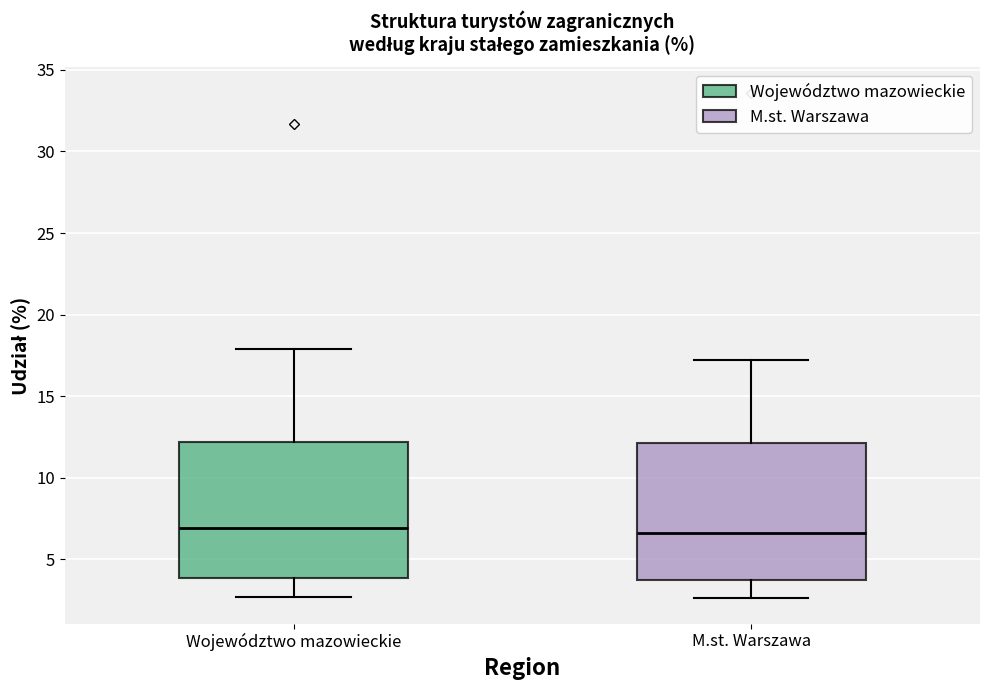

Reading left to right, read every box against the y-axis: the position of its median line, the range the box covers, and the ends of its whiskers. The values are not printed on the chart, so give them approximately, as read against the axis.

Województwo mazowieckie: median 7.0, box 4.0 to 12.0, whiskers 2.5 to 18.0
M.st. Warszawa: median 6.5, box 3.5 to 12.0, whiskers 2.5 to 17.0